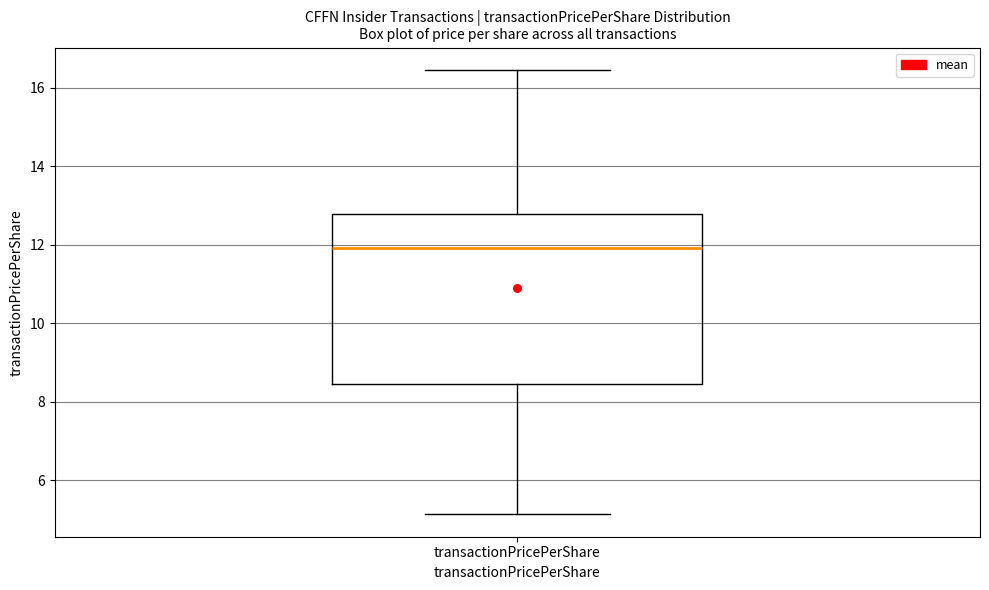

Where does the upper whisker of the box for transactionPricePerShare end on the y-axis? The values are not printed on the chart, so give them approximately, as read against the axis.

16.4